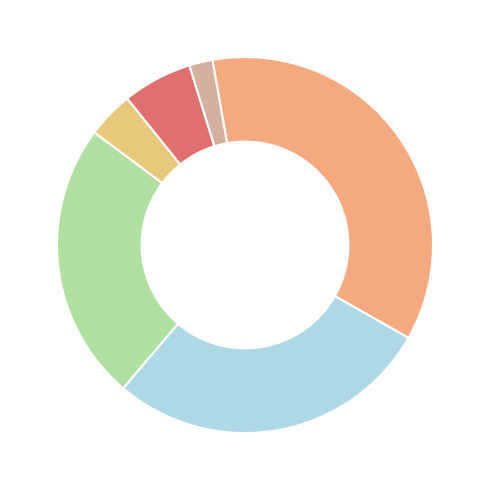

How many slices are in this pie chart?

6